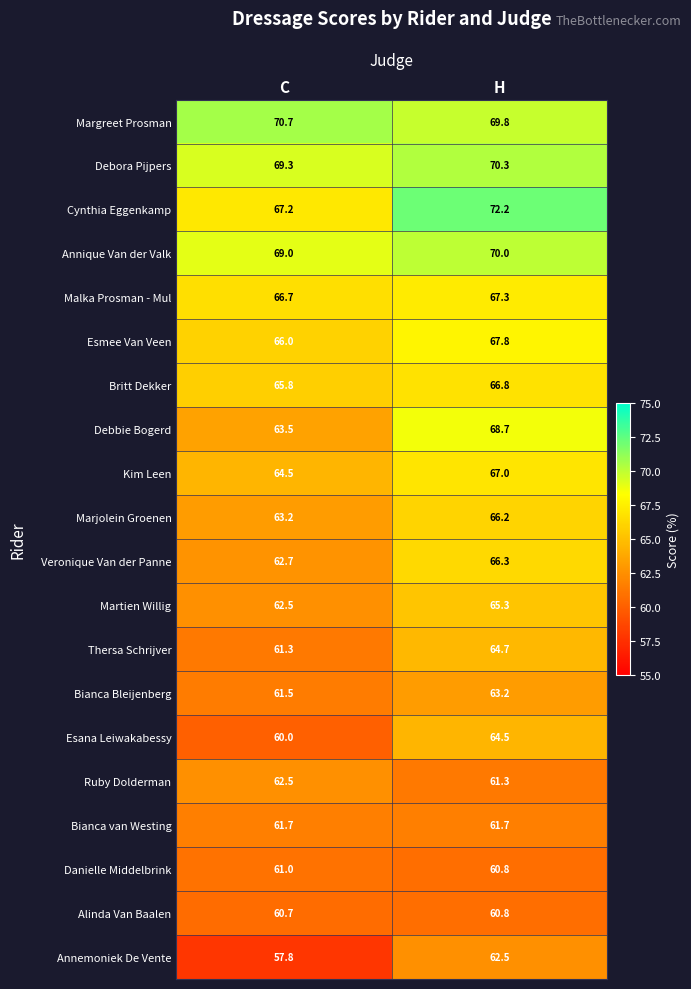

Count the number of data series in this chart.

20